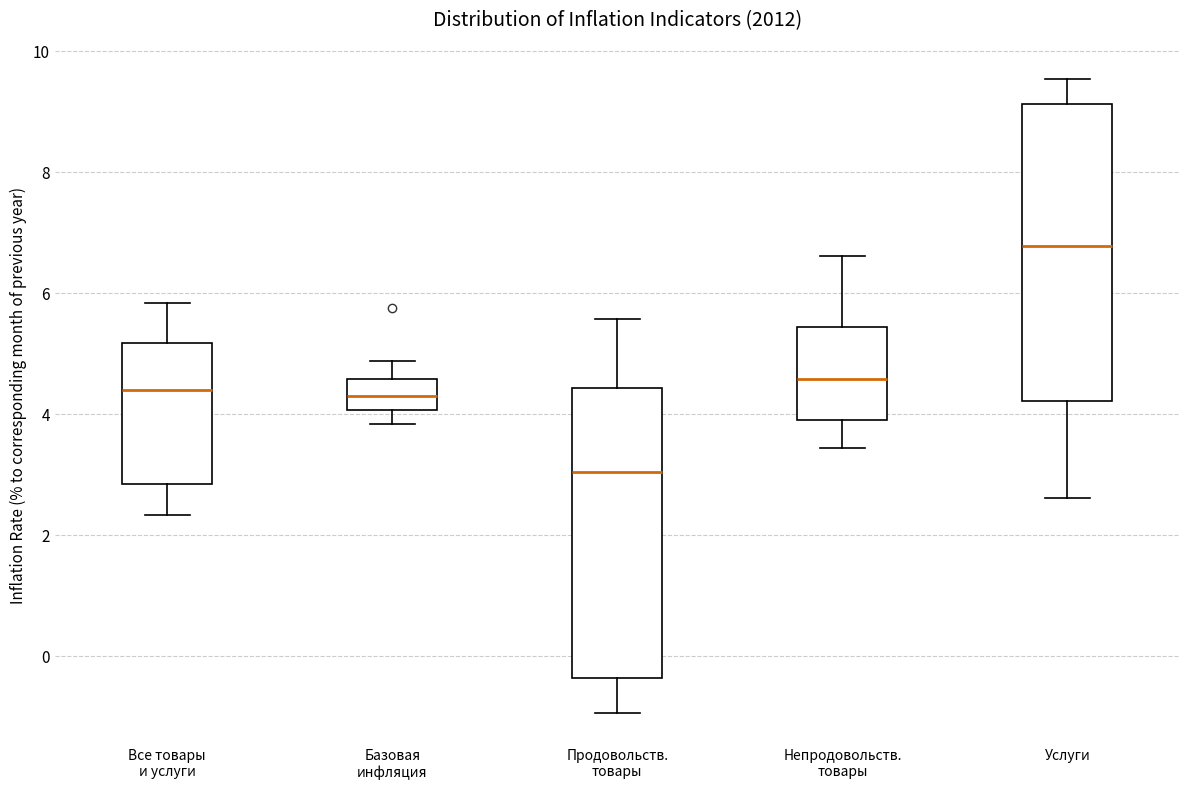

Where does the upper whisker of the box for Базовая инфляция end on the y-axis? The values are not printed on the chart, so give them approximately, as read against the axis.

4.8